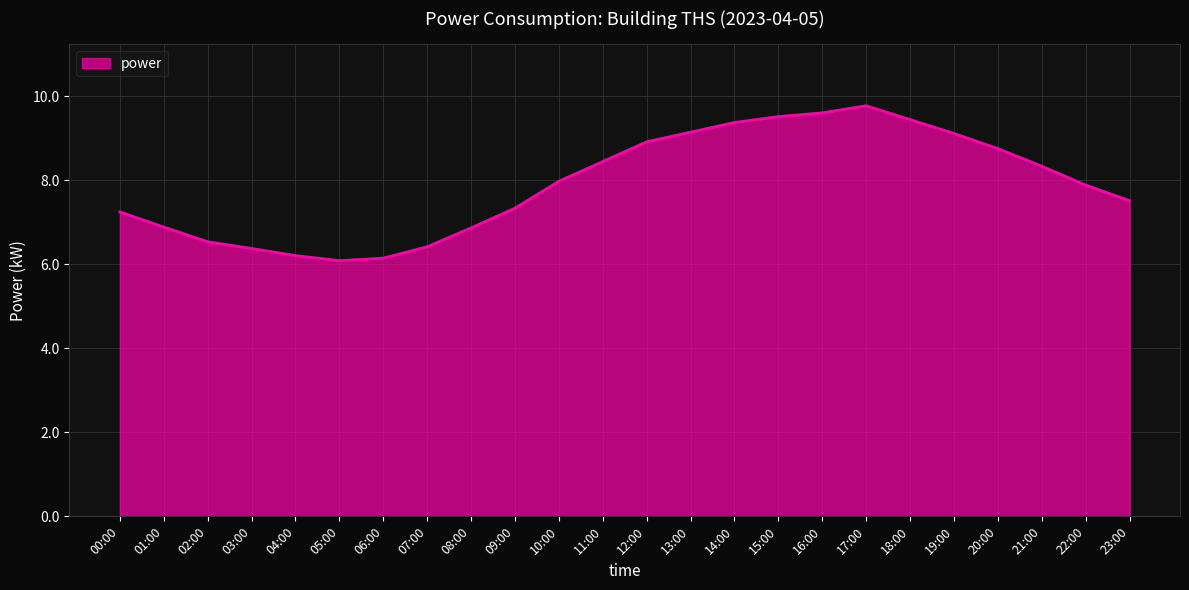

Is it true that the value at 00:00 is 7.2?

True